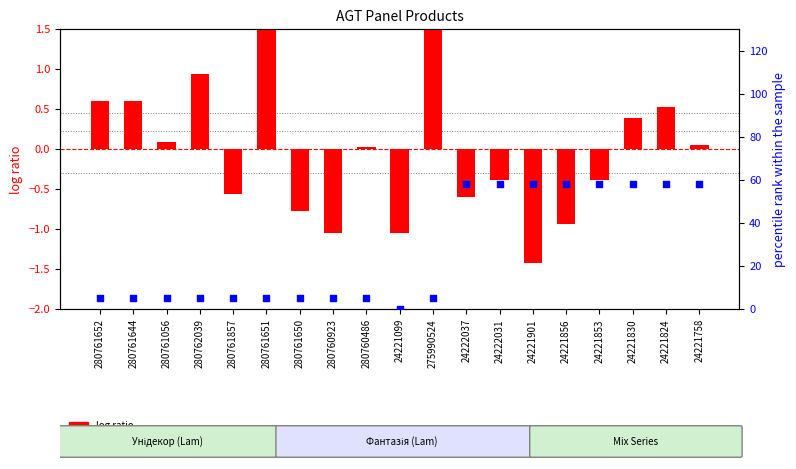

Which series reaches the maximum Y coordinate?

percentile rank within the sample